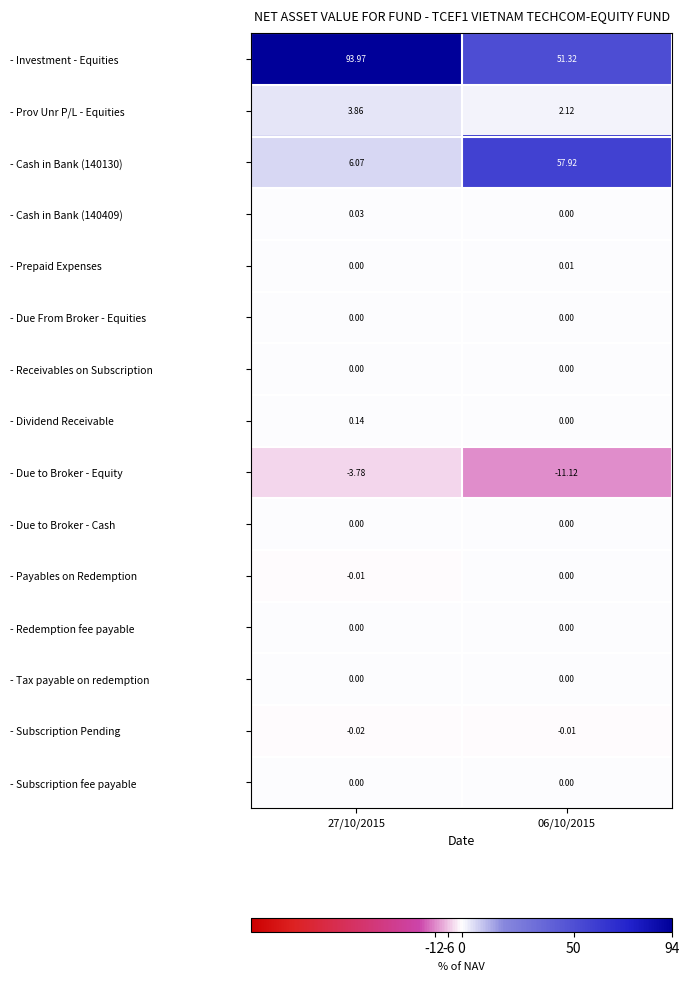

Is the value of - Investment - Equities at 06/10/2015 greater than the value of - Due From Broker - Equities at 27/10/2015?

Yes